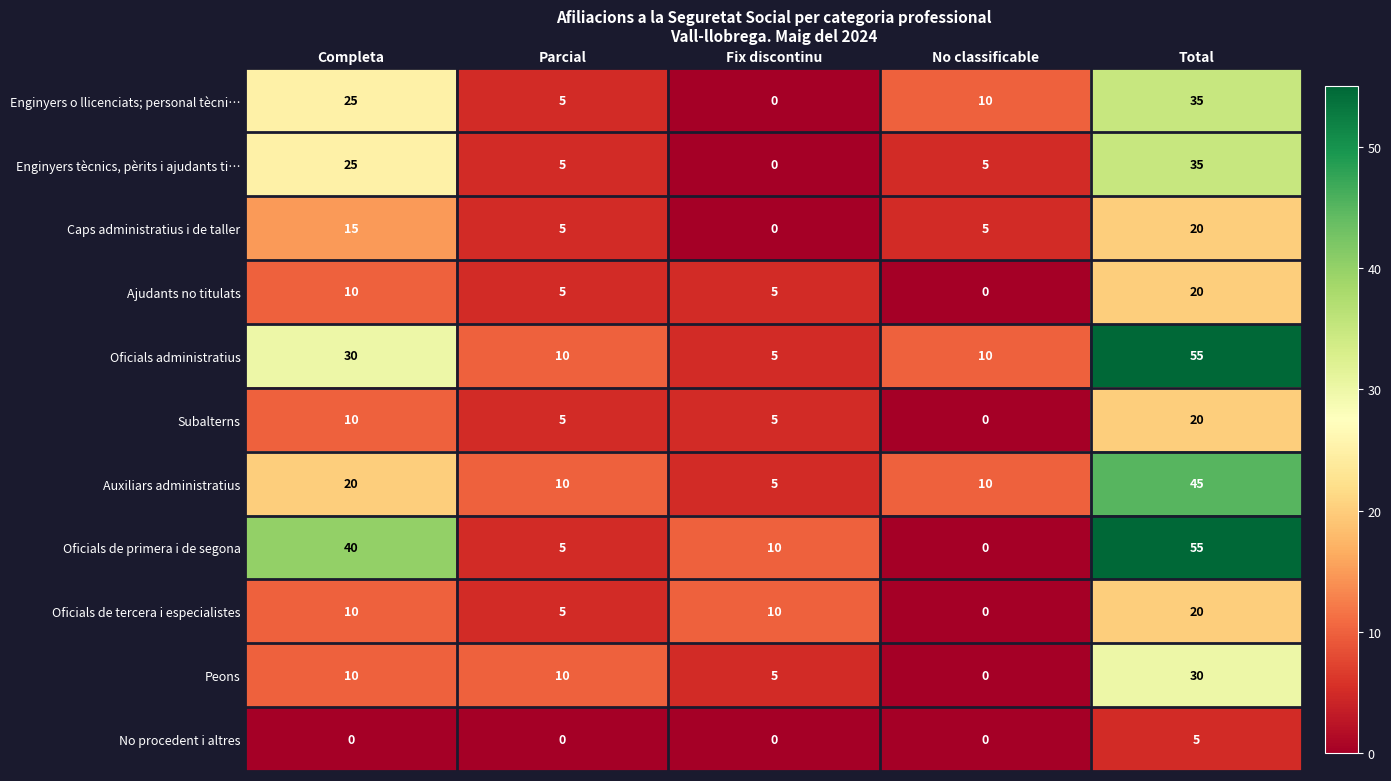

How many values in Oficials de primera i de segona are above zero?

4